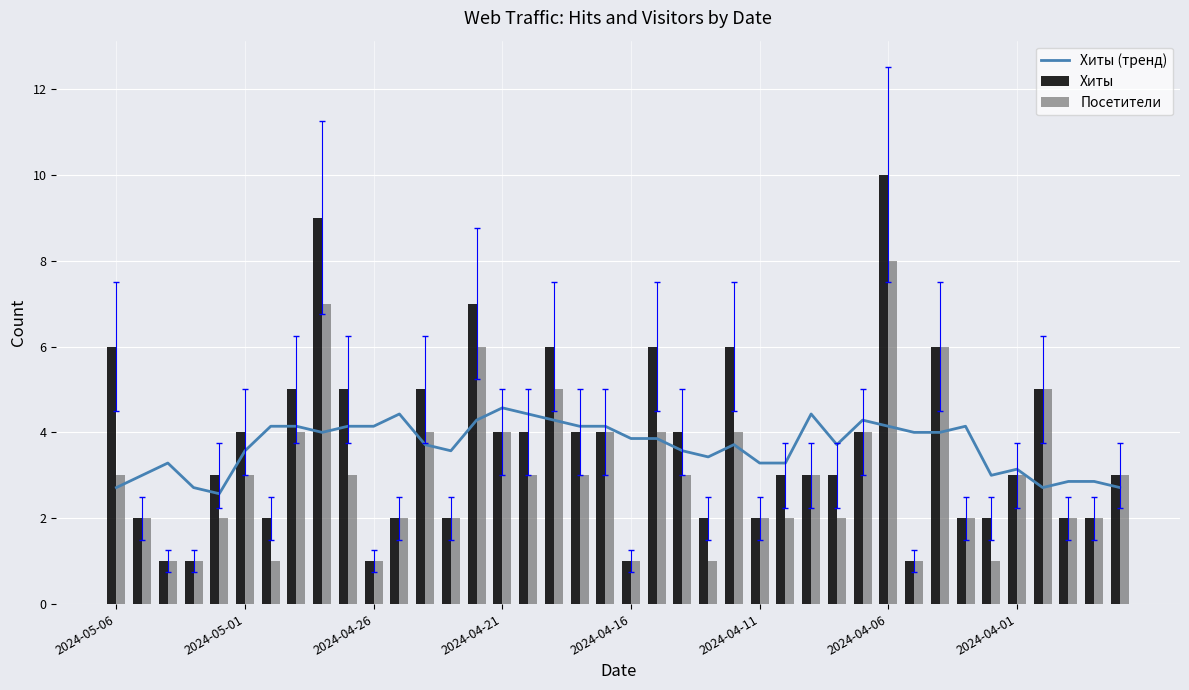

Count the number of data series in this chart.

3